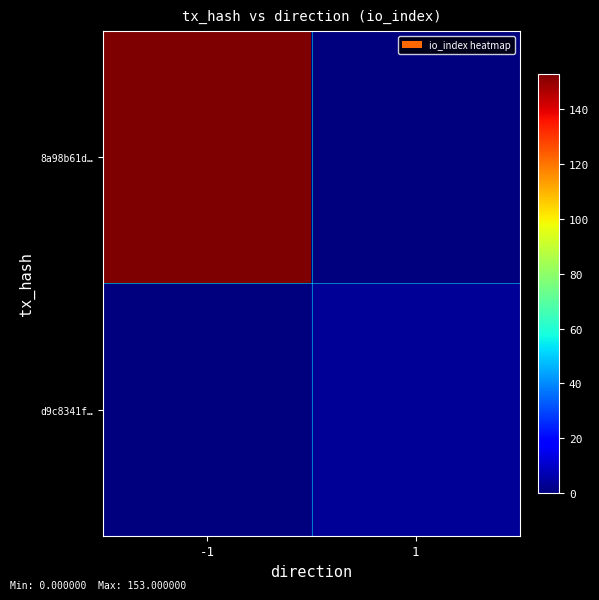

List the series in order of their overall mean, lowest first.

d9c8341f…, 8a98b61d…